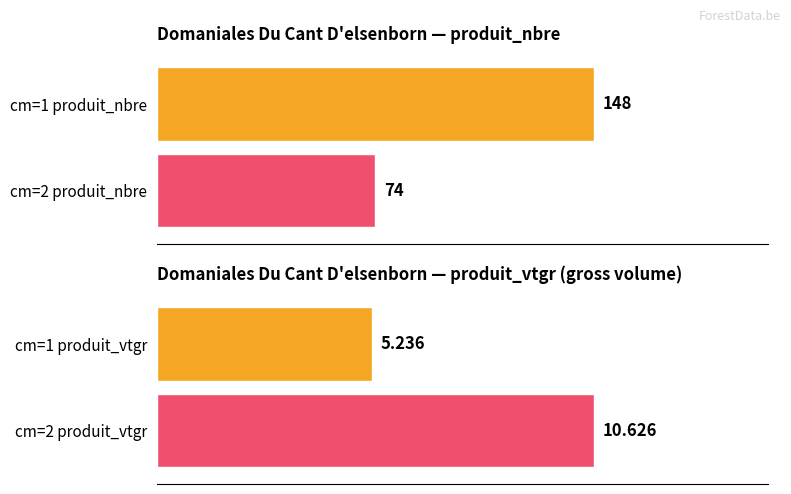

List the series in order of their peak value, highest first.

produit_nbre, produit_vtgr